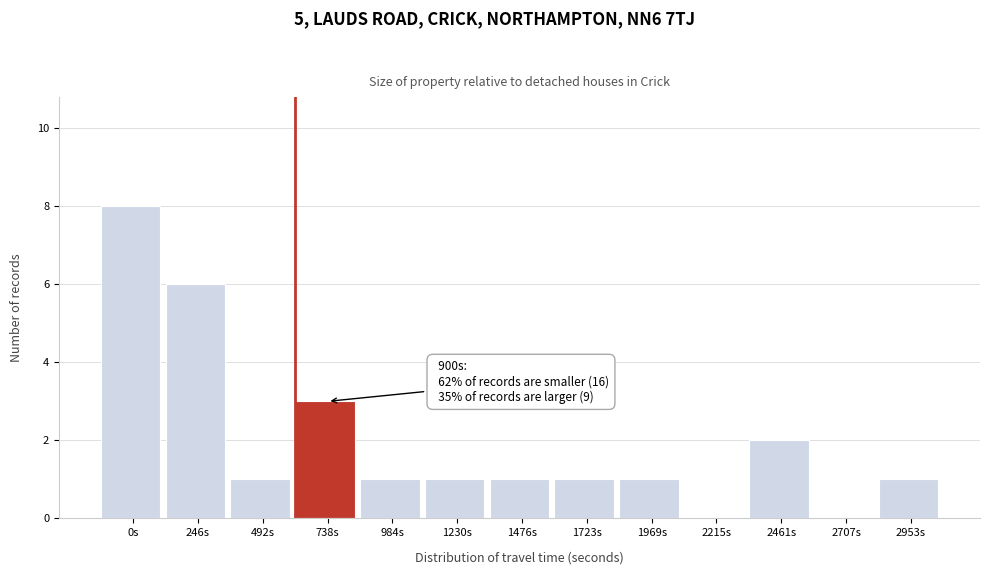

Reading left to right, list all the values displayed in this chart.

0s=8	246s=6	492s=1	738s=3	984s=1	1230s=1	1476s=1	1723s=1	1969s=1	2215s=0	2461s=2	2707s=0	2953s=1